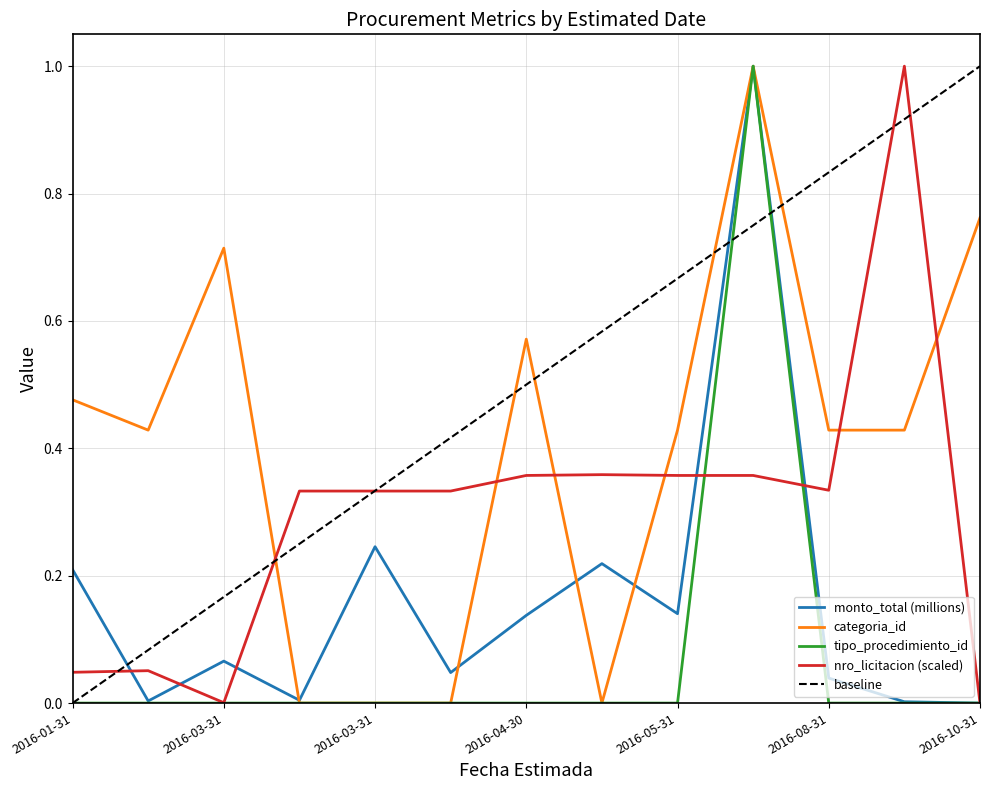

Is it true that tipo_procedimiento_id equals 0.0 at 2016-08-31?

True